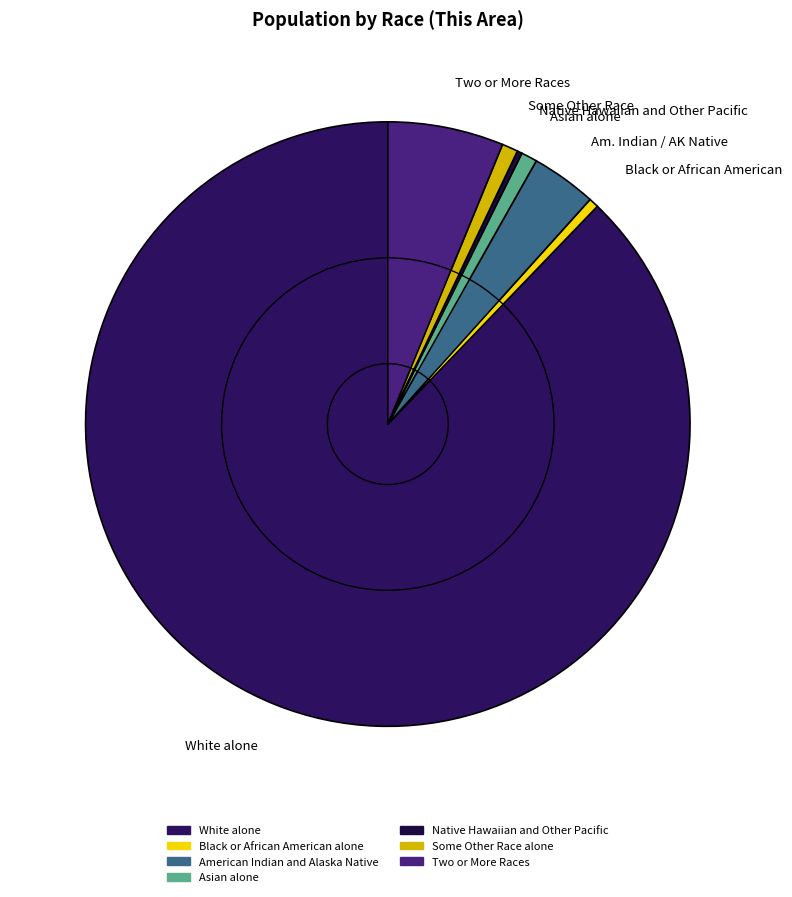

To the nearest percent, what is the average slice percentage?

14%